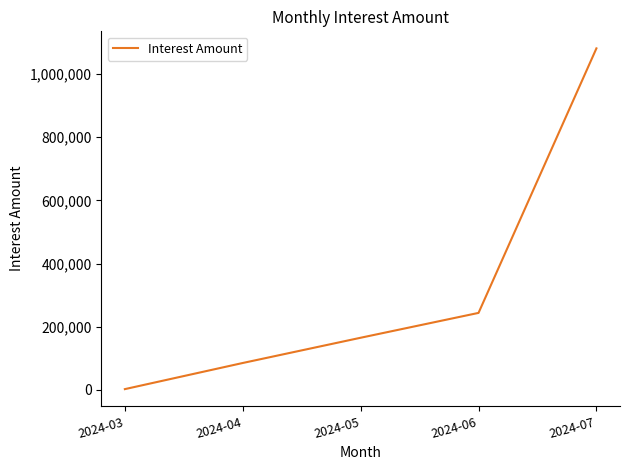

What is the change in value from 2024-05 to 2024-06?

+78712